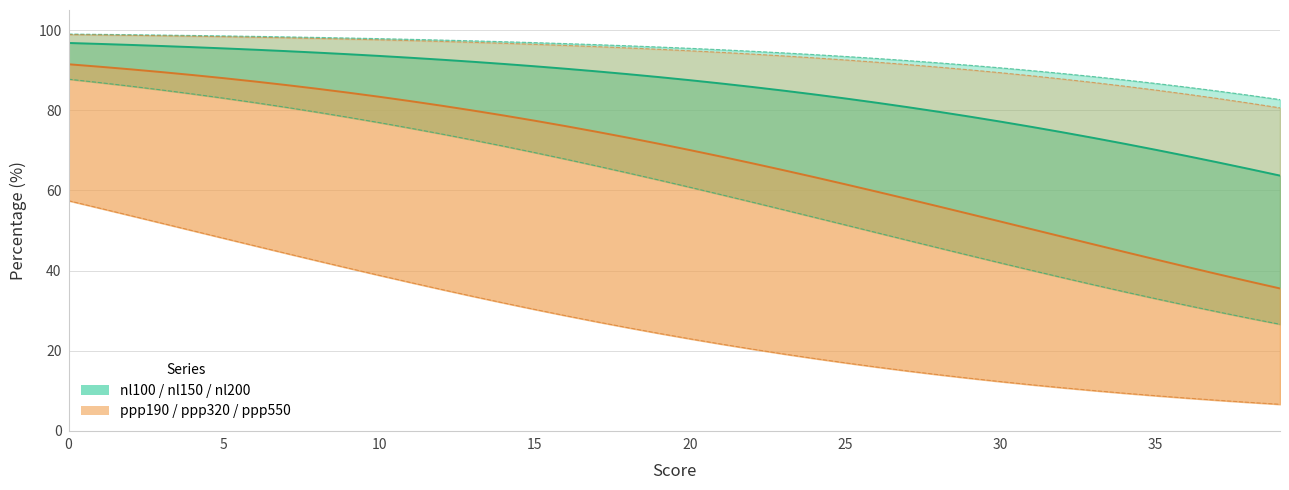

What is the approximate value of nl200 at 32?

89.2